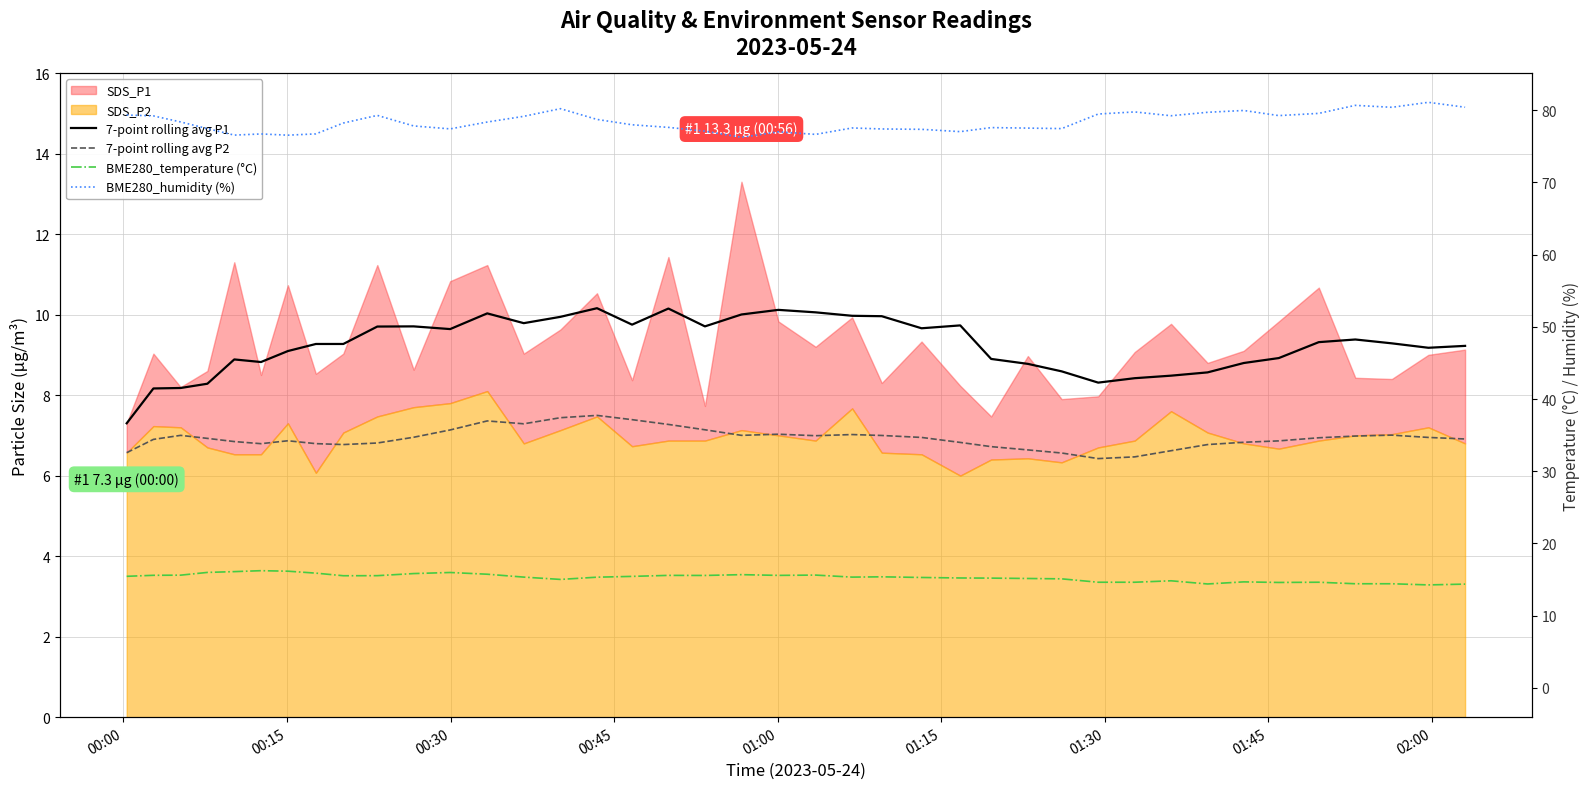

True or false: BME280_humidity (%) has more than 0 interior local peaks.

True